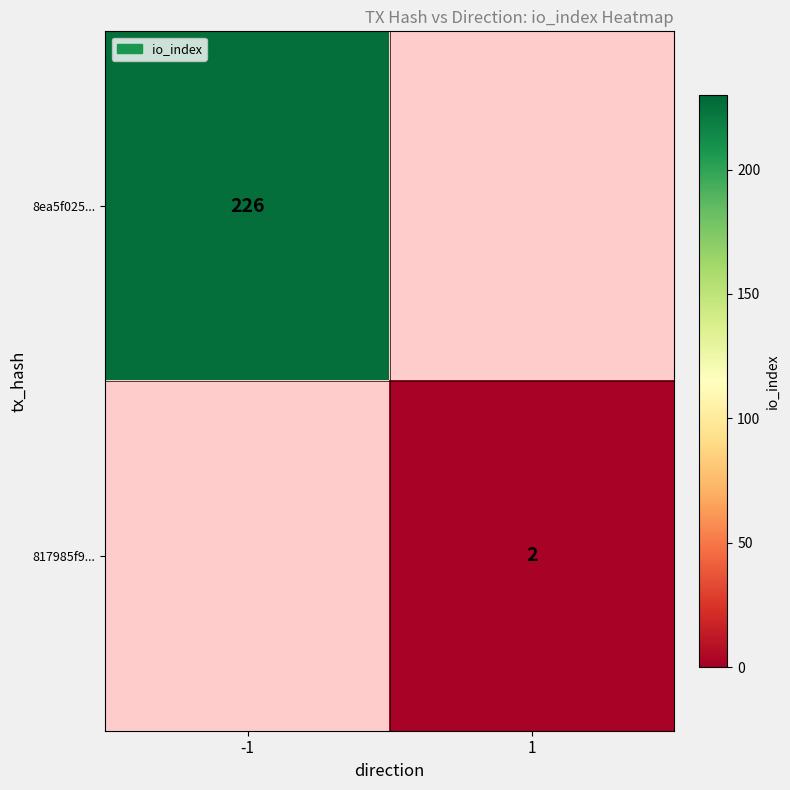

Which label corresponds to the largest value in the chart?

-1